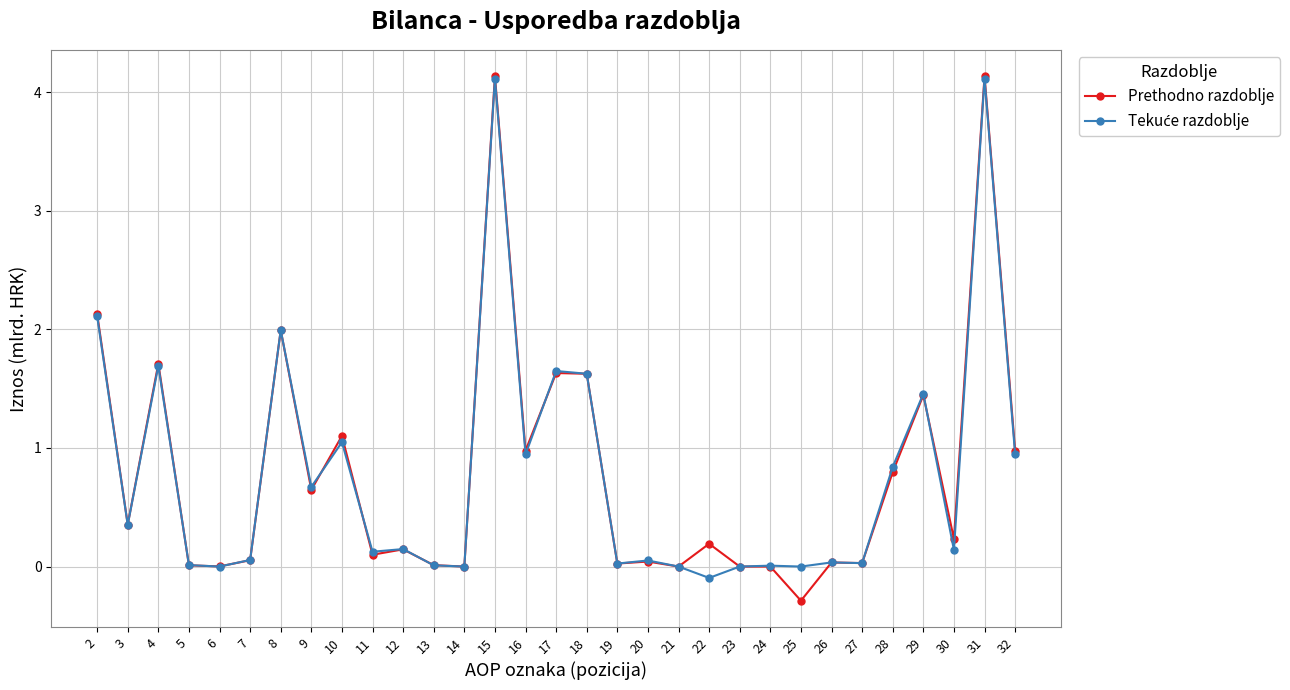

What is the total value across all series at 31?

8.3